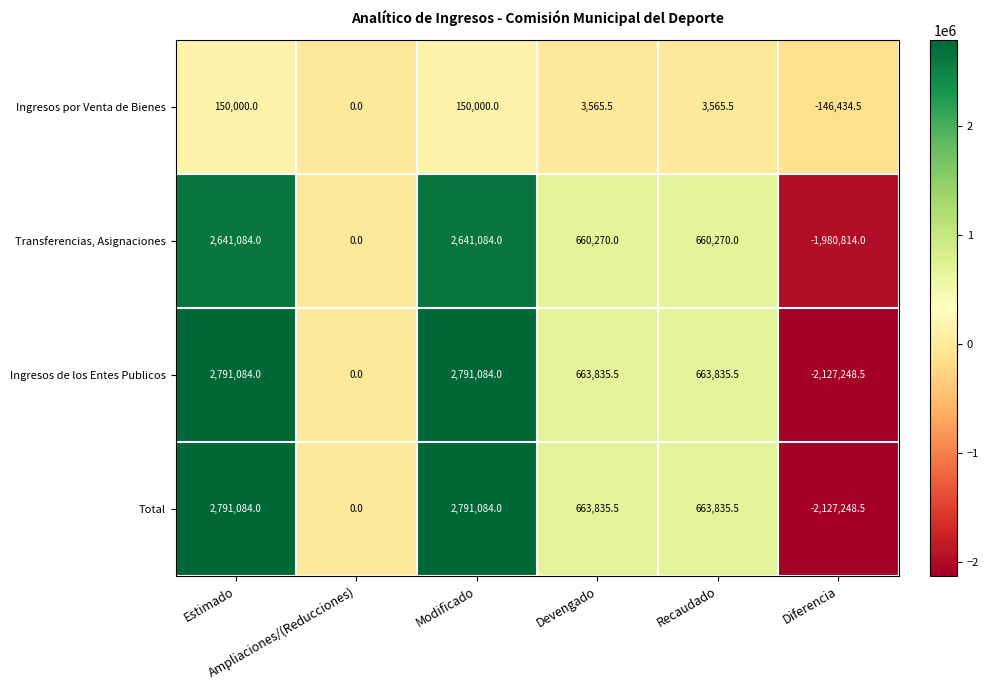

How many distinct data groups are displayed?

4